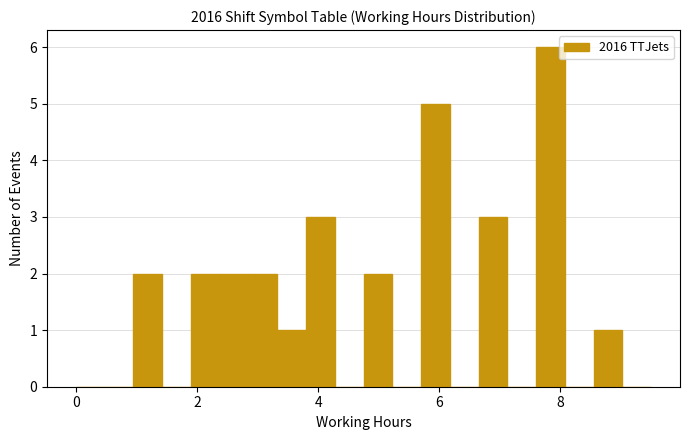

Read against the x-axis, roughly where is the centre of the tallest bar?

7.8